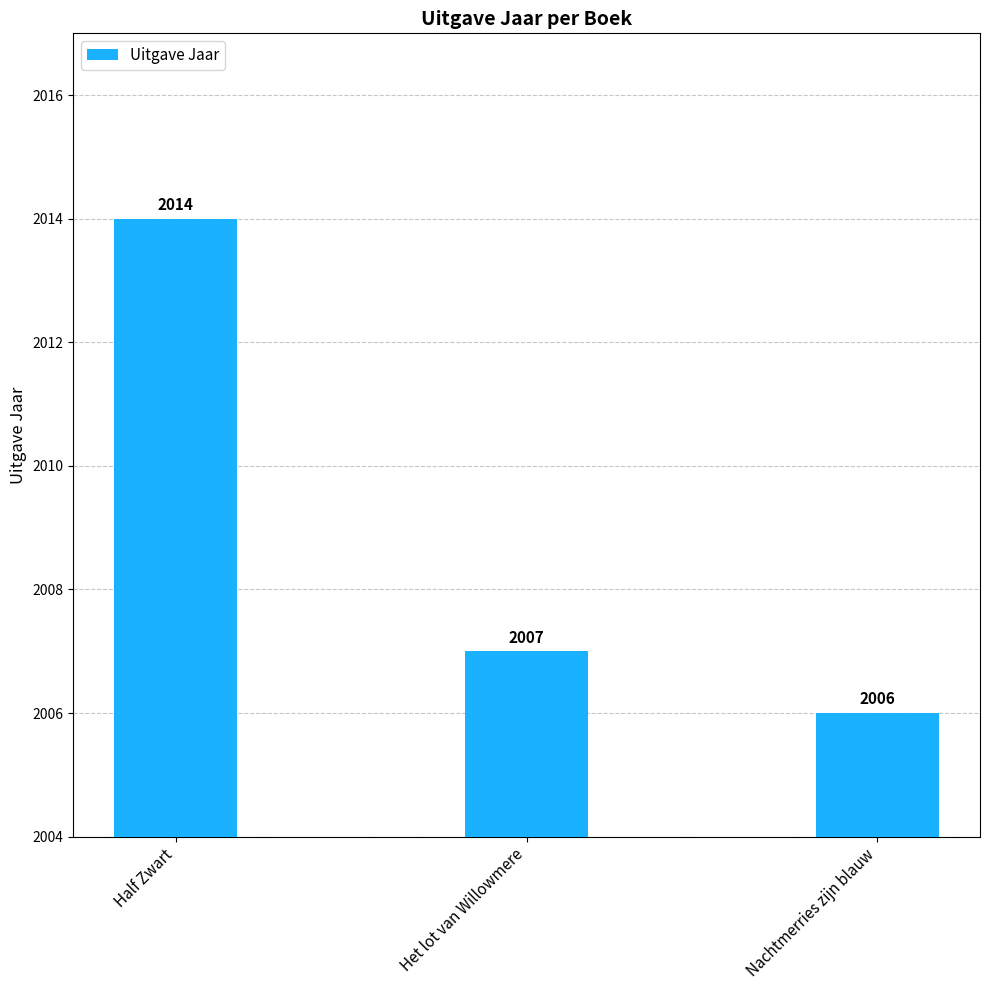

What value does the data have at Het lot van Willowmere?

2007